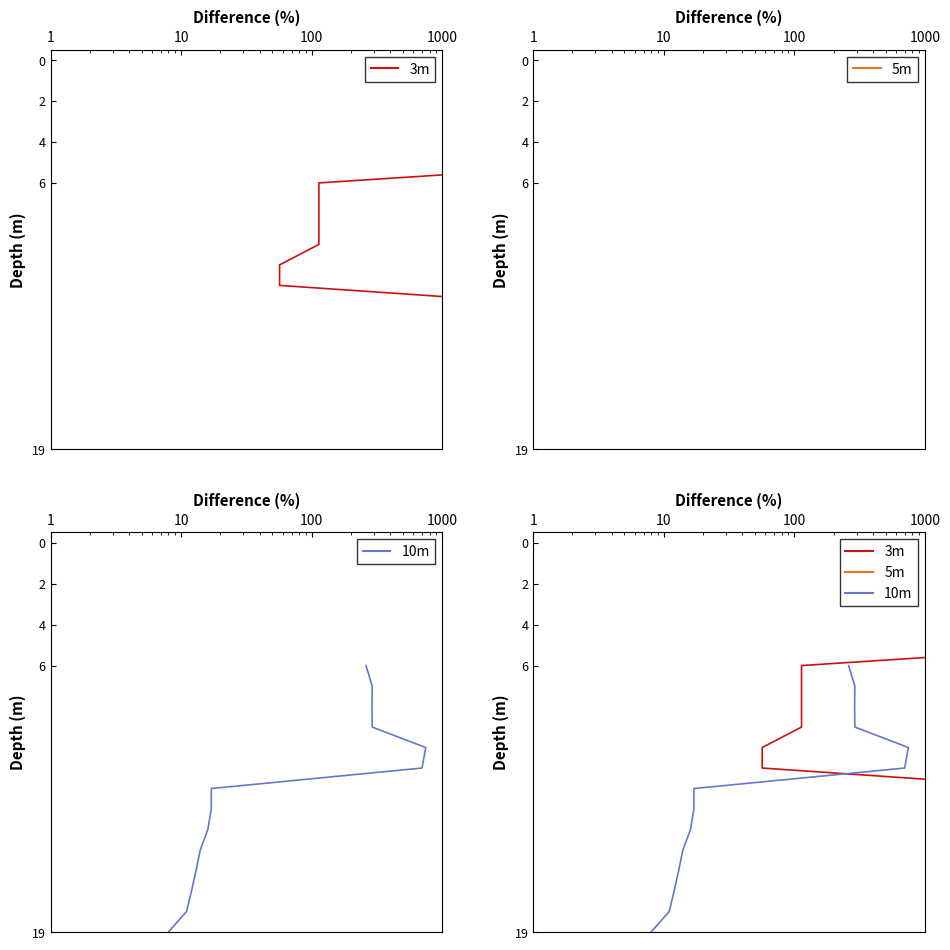

Is this an area chart (filled region under the line)?

No